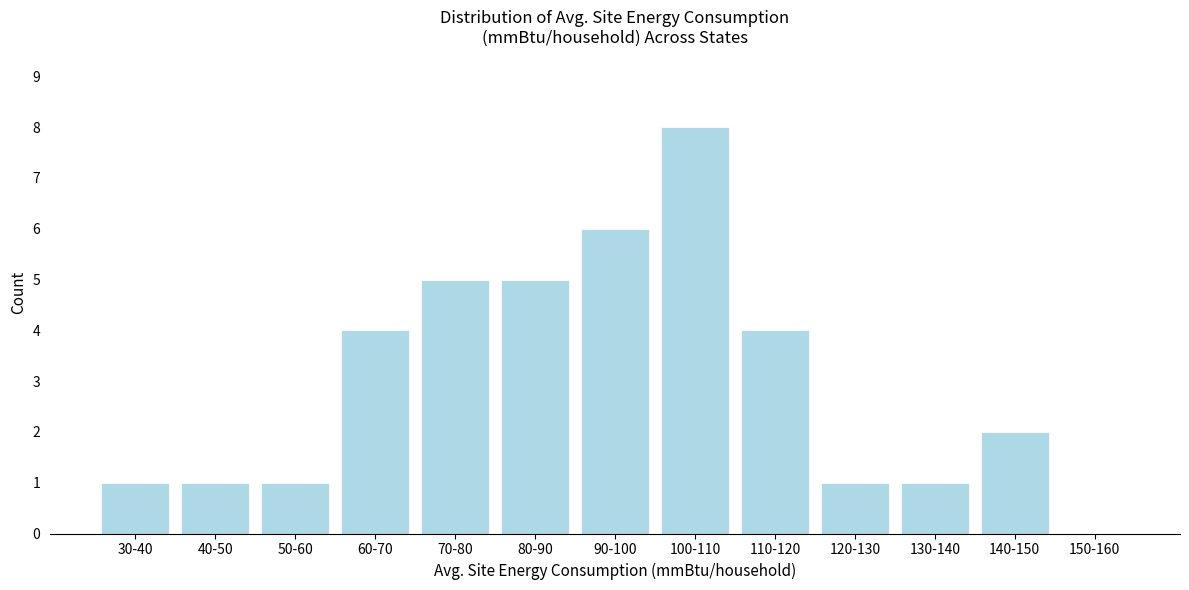

Reading left to right, what are all the values shown in this chart?

30-40=1	40-50=1	50-60=1	60-70=4	70-80=5	80-90=5	90-100=6	100-110=8	110-120=4	120-130=1	130-140=1	140-150=2	150-160=0